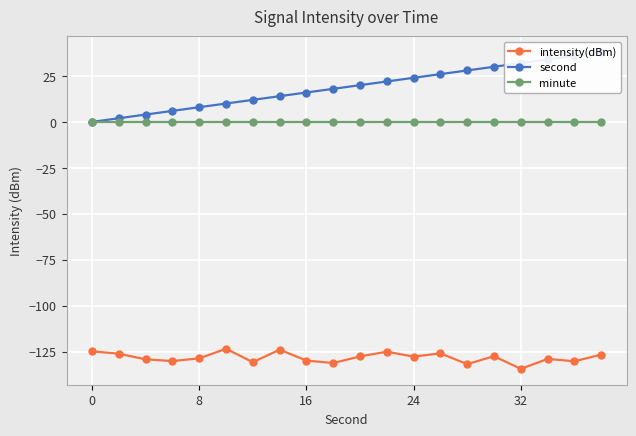

True or false: minute has a value of 0.0 at 16.

True